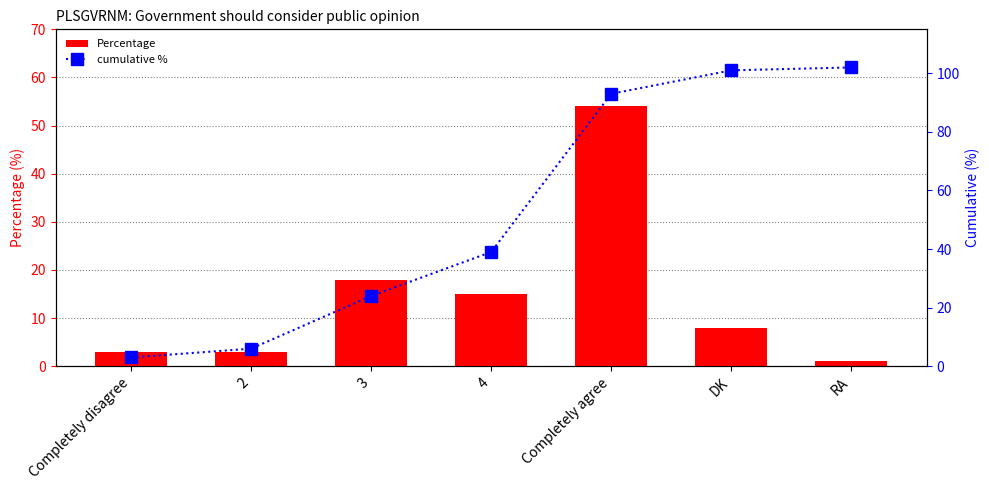

Where does the Percentage series first go above 8?

3